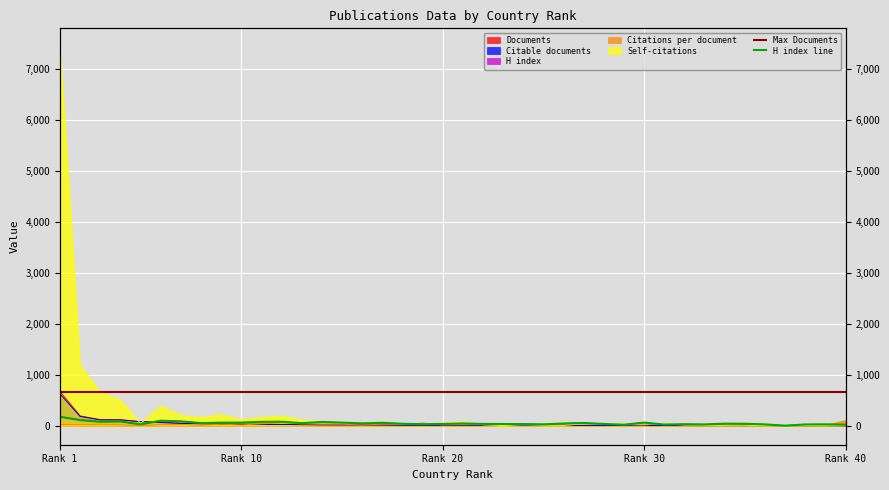

Is the value of Self-citations at 37 greater than the value of Citable documents at 30?

No